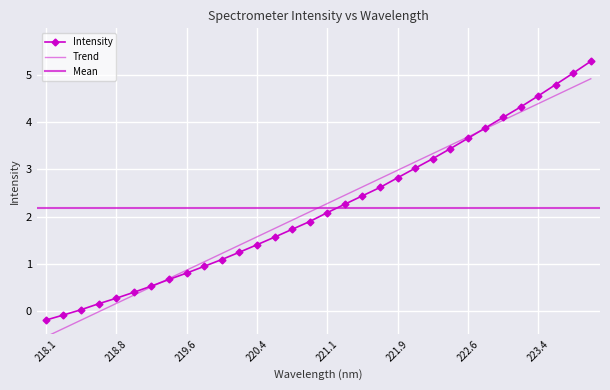

What is the value of the 11th point from the left?

1.1